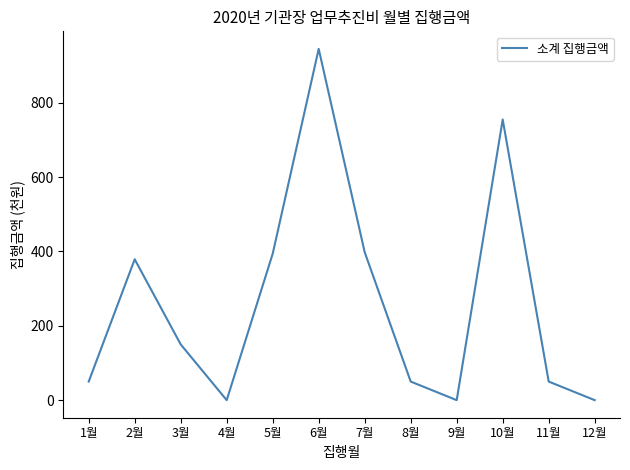

Where does the data first go above 150?

2월